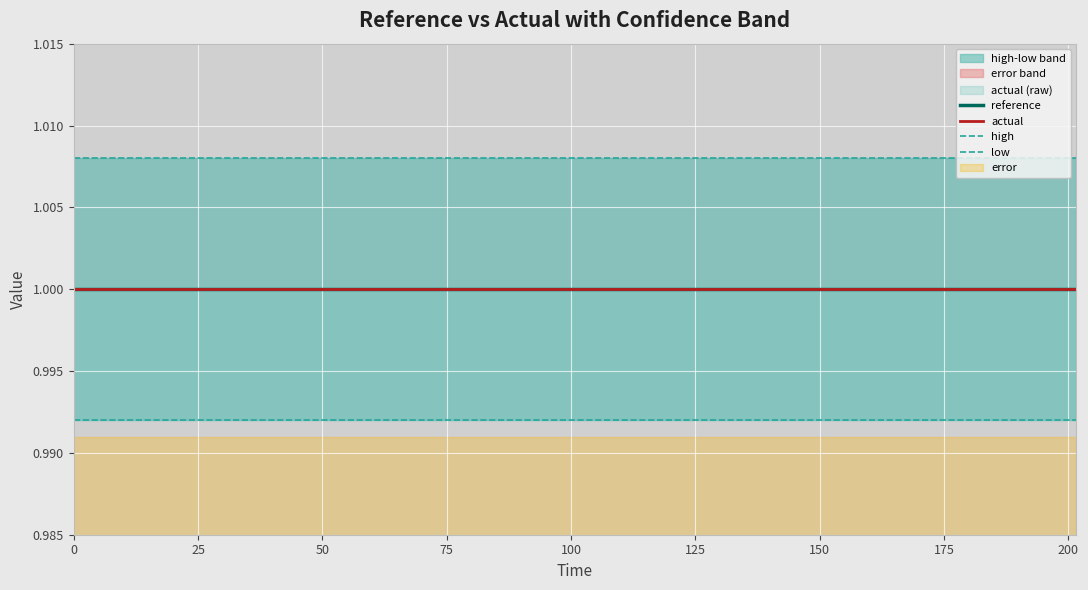

The value of high at 200 is 1.0. True or false?

True